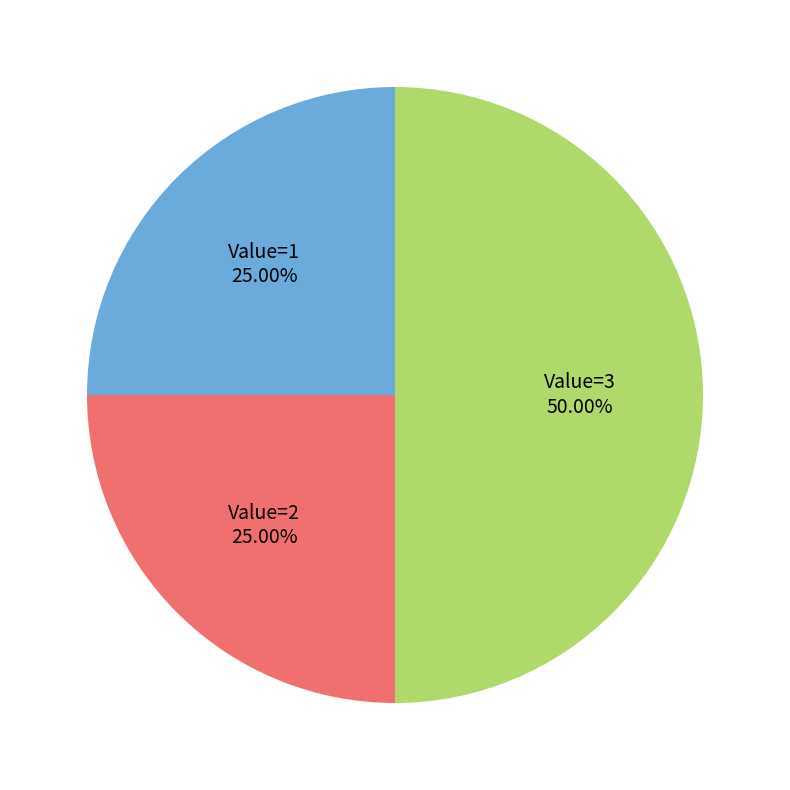

Does Value=2 represent more than half of the total?

No